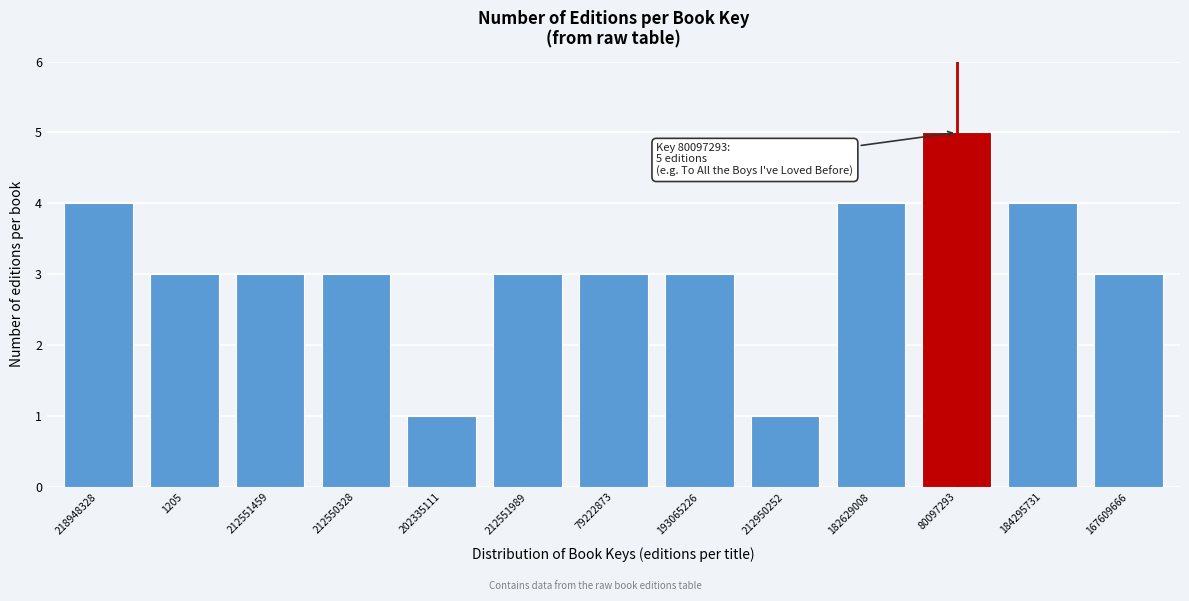

Reading left to right, what are all the values shown in this chart?

218948328=4	1205=3	212551459=3	212550328=3	202335111=1	212551989=3	79222873=3	193065226=3	212950252=1	182629008=4	80097293=5	184295731=4	167609666=3